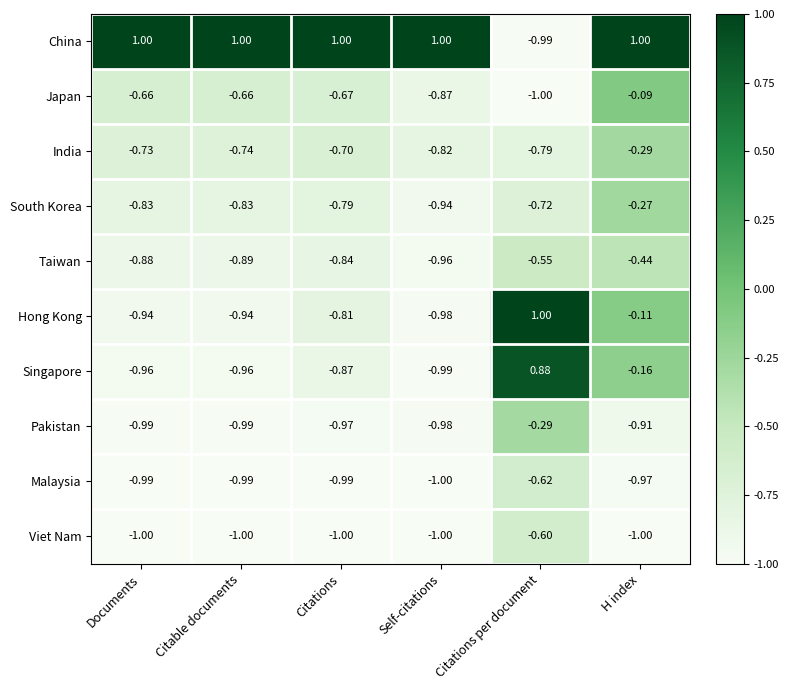

Between Citations and Self-citations, which series saw the biggest shift?

Japan